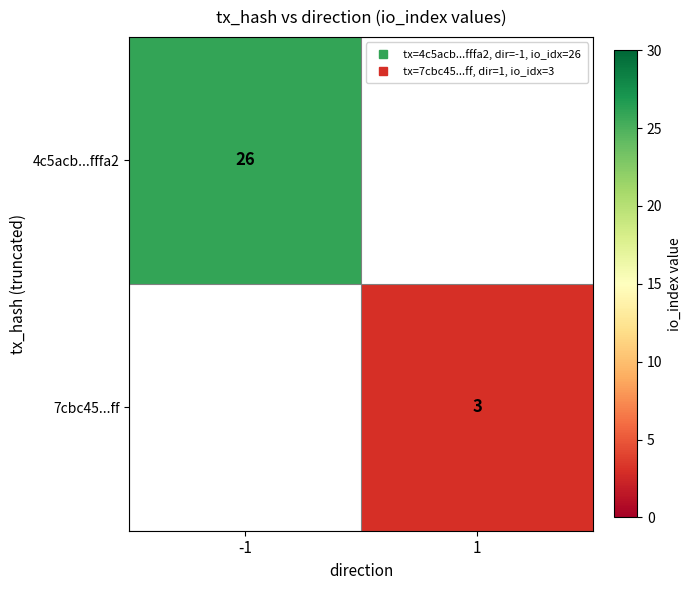

At -1, list the series in order from largest to smallest.

4c5acb...fffa2, 7cbc45...ff